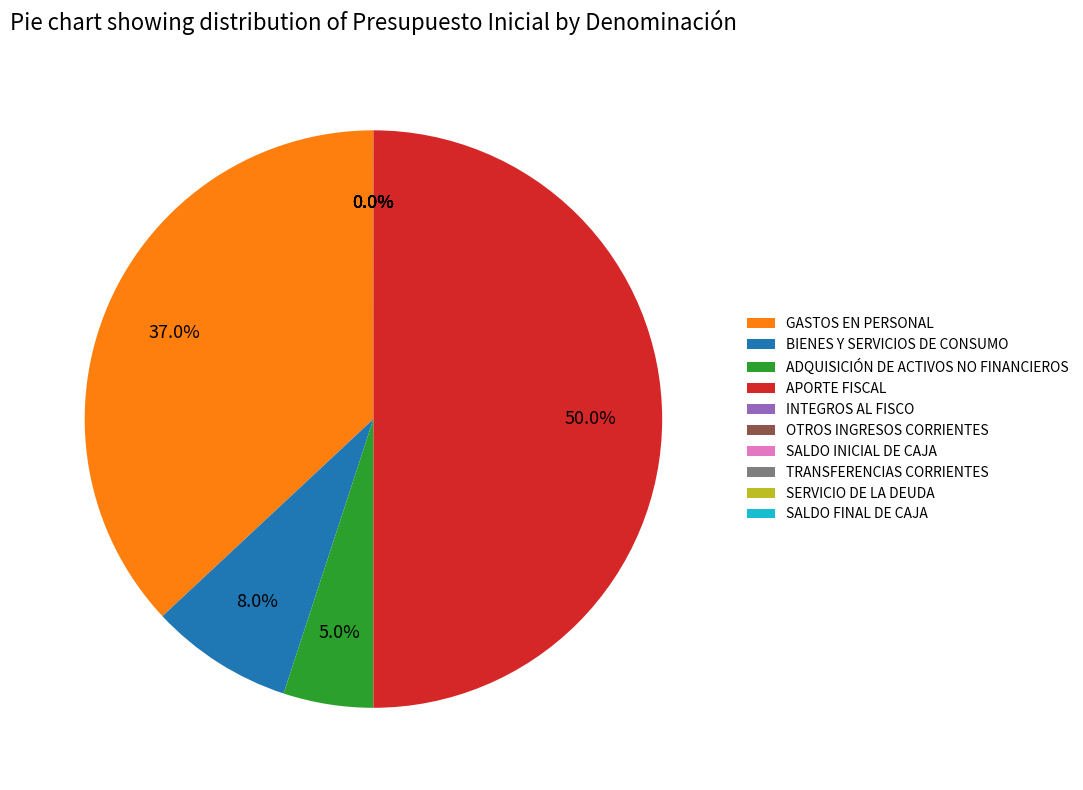

Which has a higher value, APORTE FISCAL or ADQUISICIÓN DE ACTIVOS NO FINANCIEROS?

APORTE FISCAL